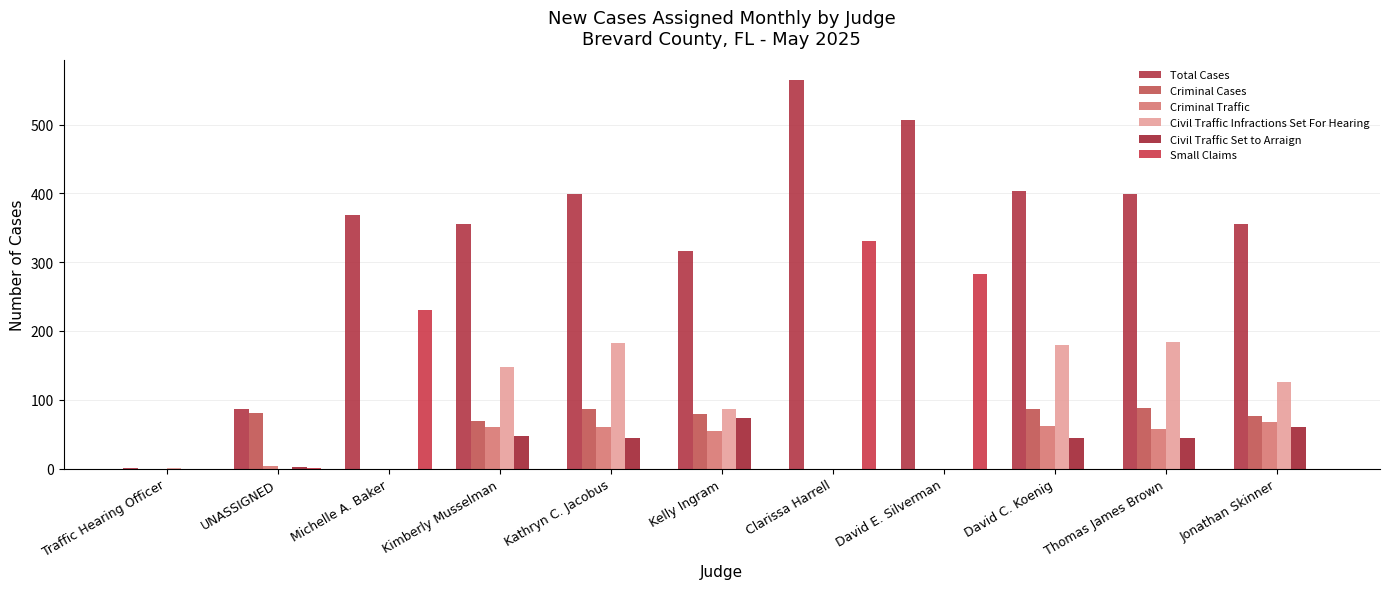

Is it true that Civil Traffic Infractions Set For Hearing equals 126 at Jonathan Skinner?

True